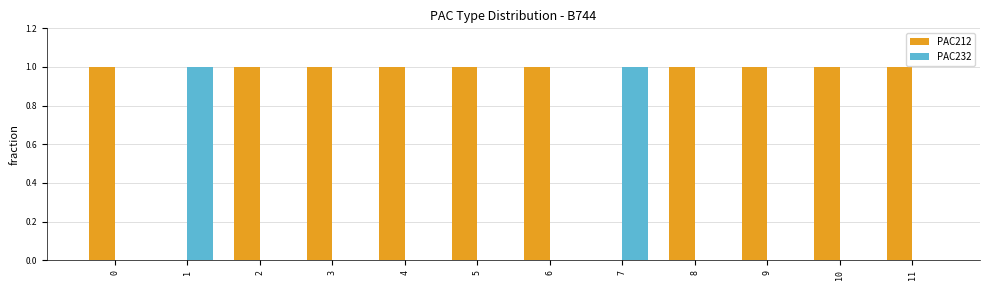

What are all the series names shown in the legend?

PAC212, PAC232